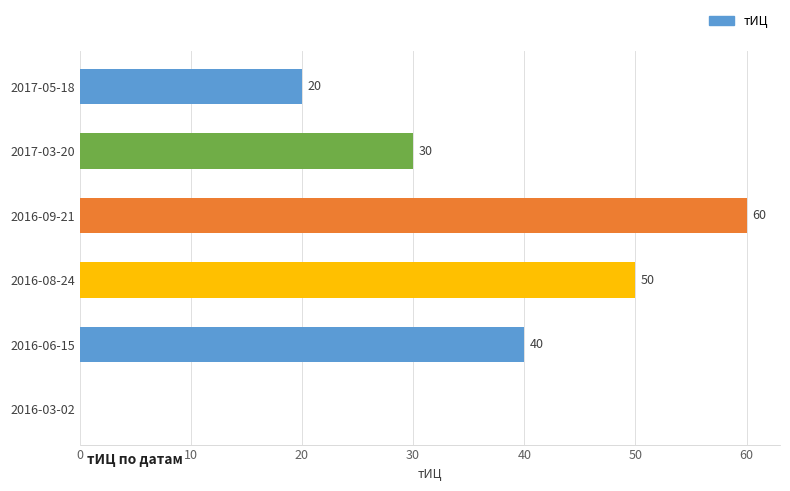

What is the sum of all values?

200